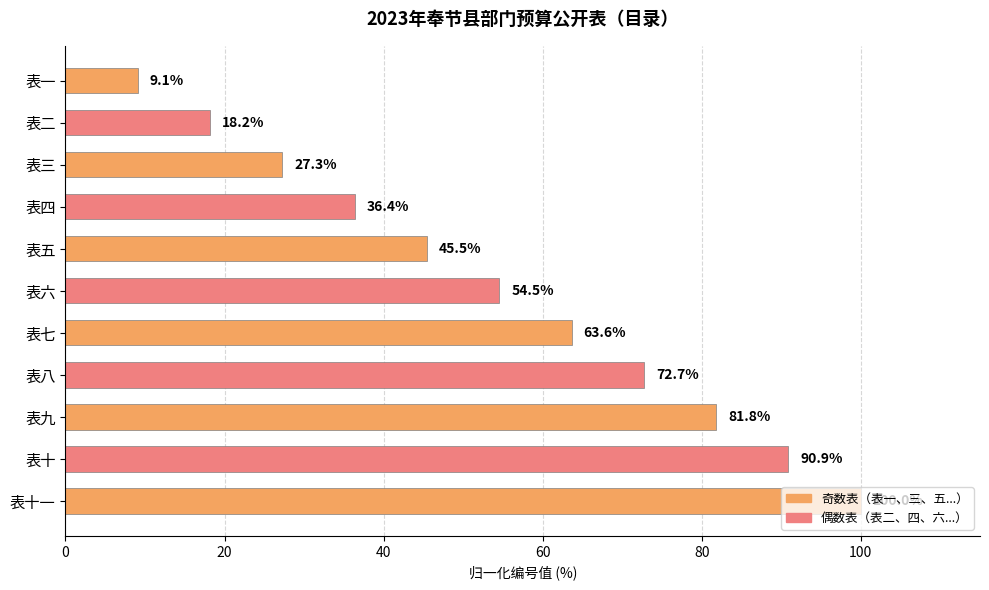

Which category has the highest value across all series?

表十一